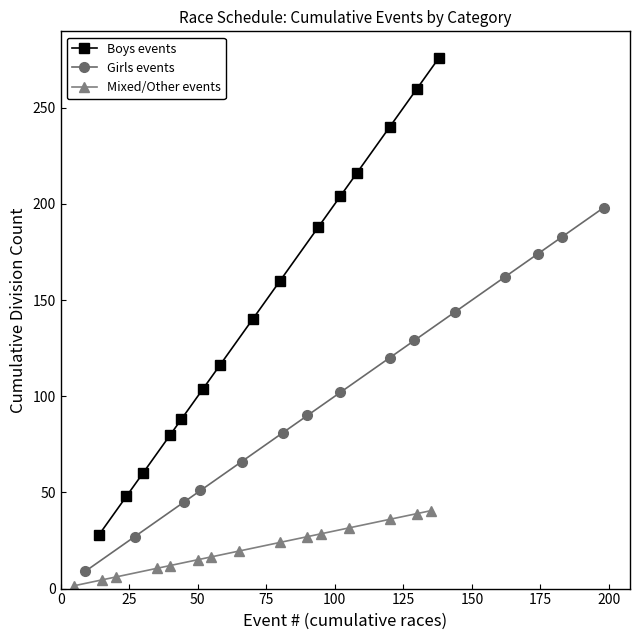

True or false: Boys events has more than 2 interior local peaks.

False